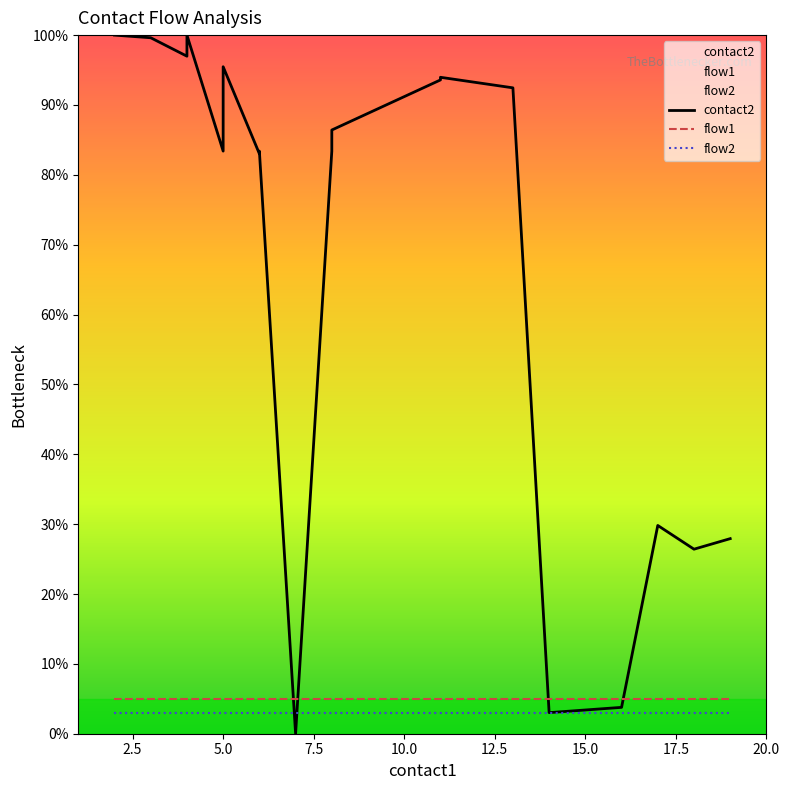

Which series has the widest spread of values?

contact2